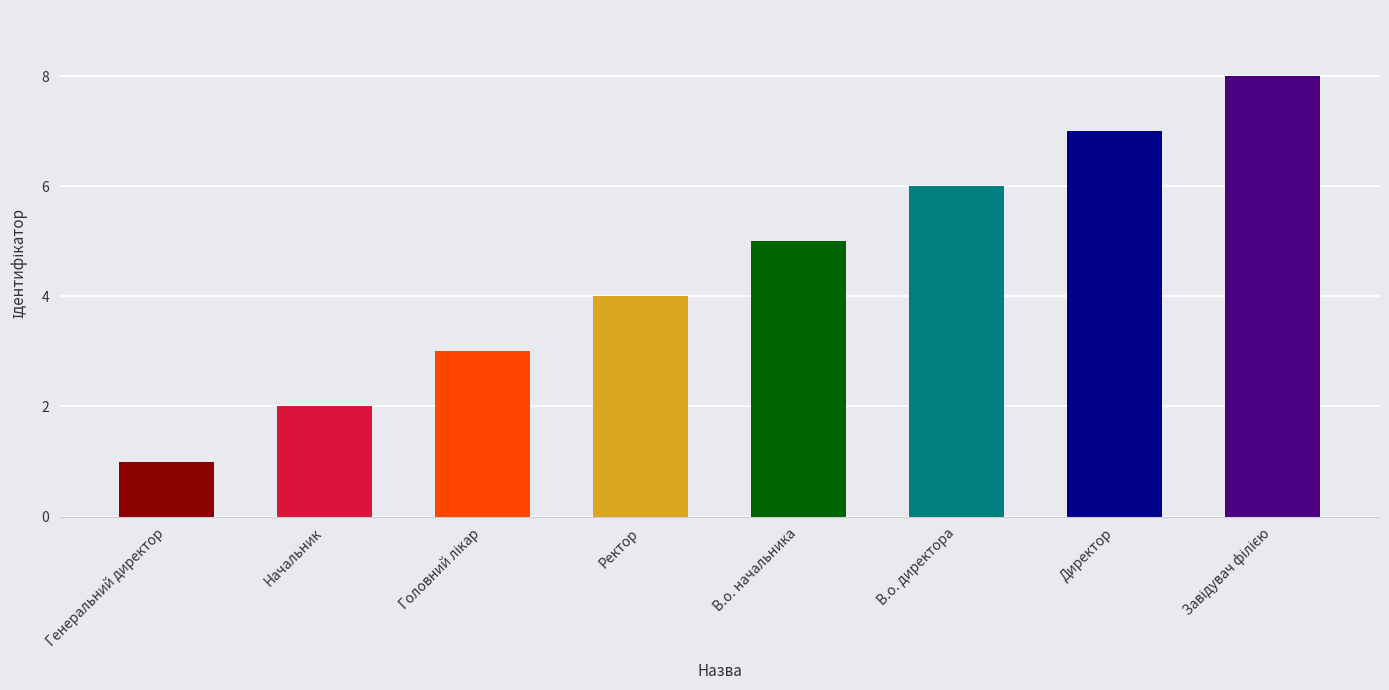

What is the difference between the maximum and minimum values?

7